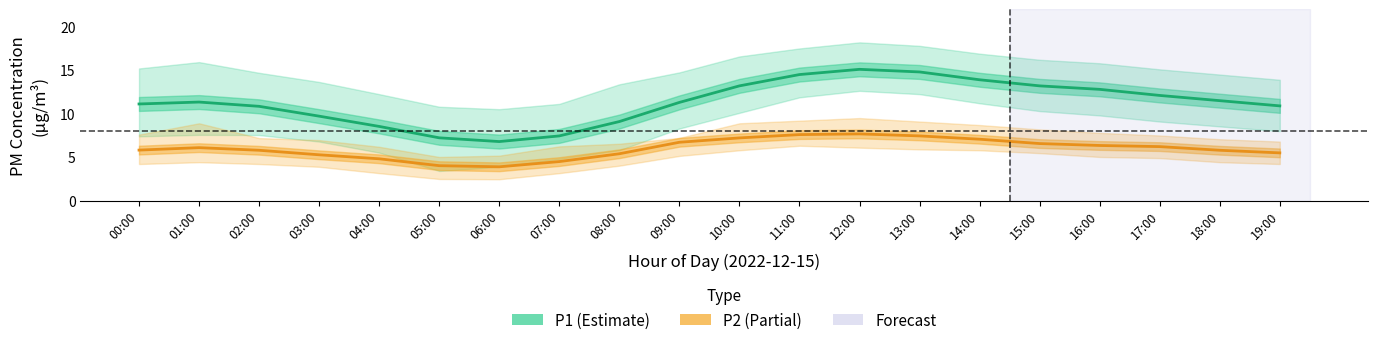

What is the sum of all P1 (Estimate) values?

225.4